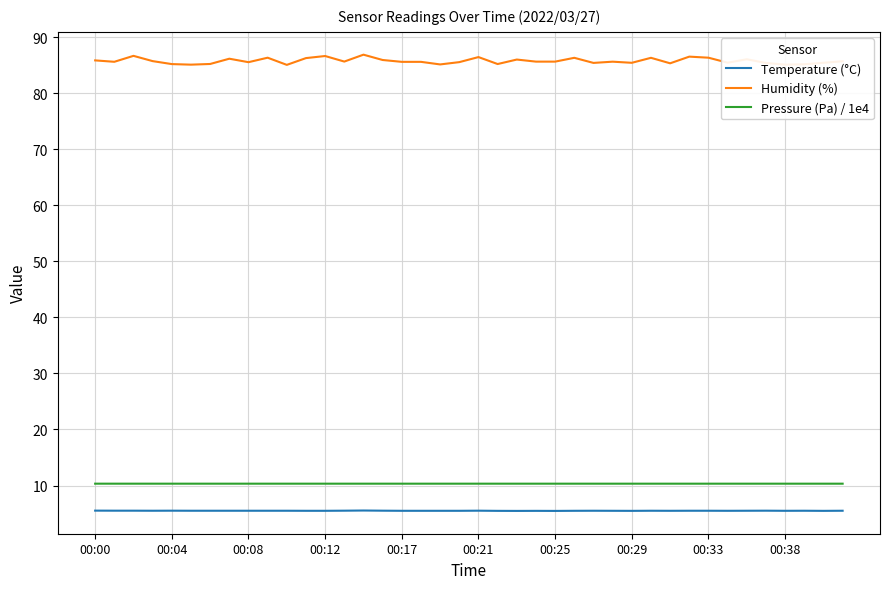

What are all the series names shown in the legend?

Temperature (°C), Humidity (%), Pressure (Pa) / 1e4